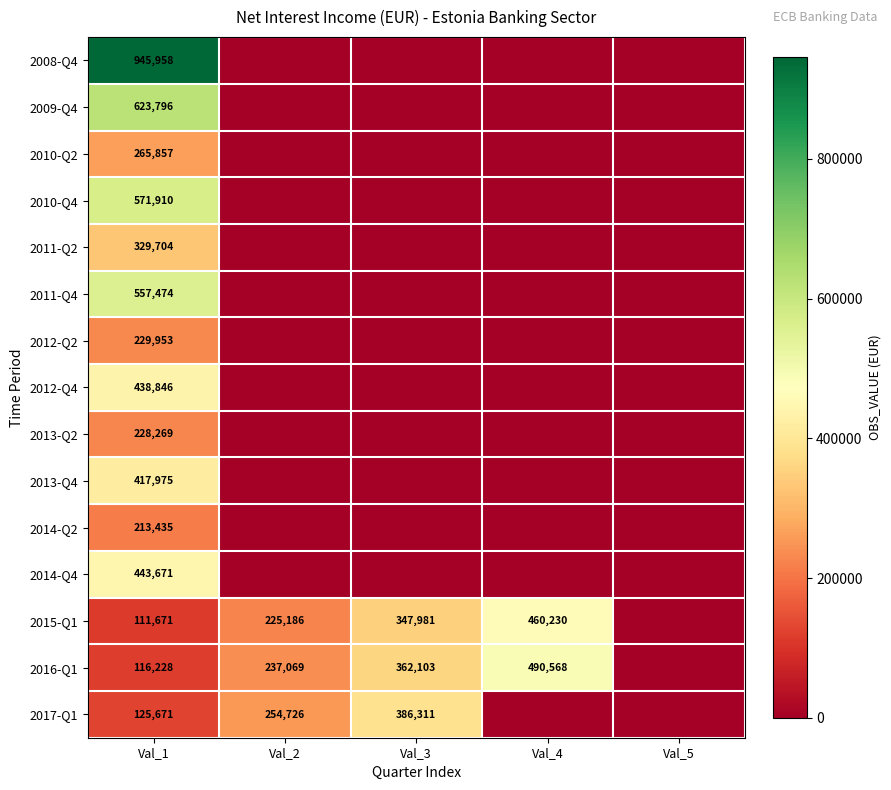

The 2016-Q1 series shows 108048 at Val_2. True or false?

False